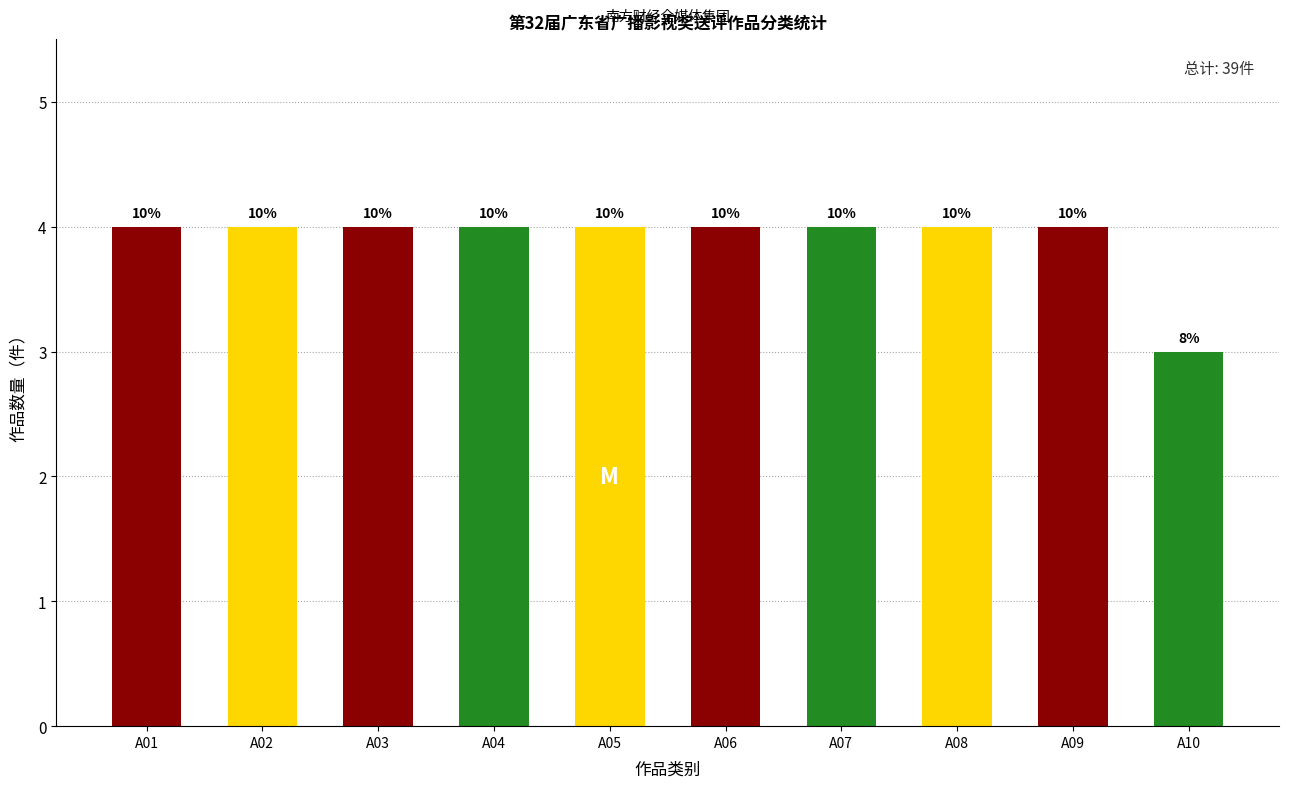

At which category does the chart reach its minimum across all series?

A10